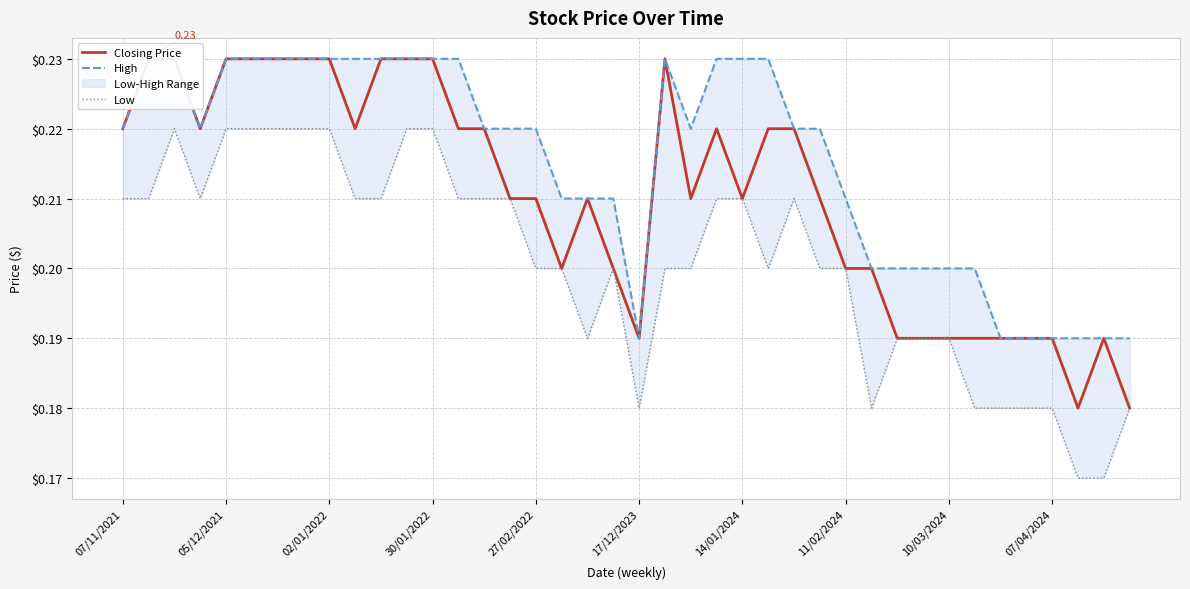

True or false: High and Closing Price cross at least once.

False